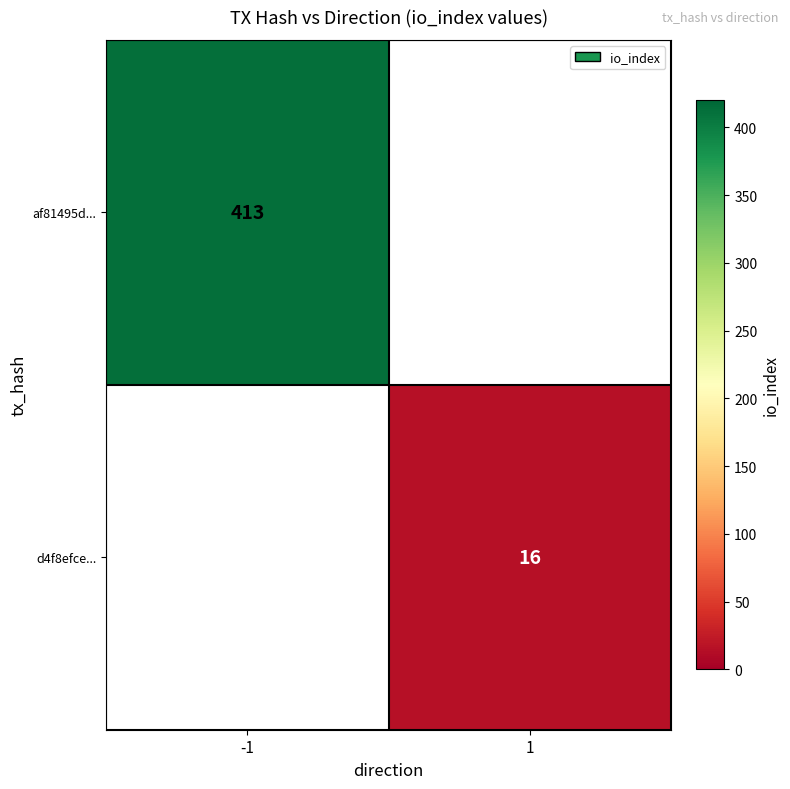

Is it true that af81495d... equals 181 at -1?

False